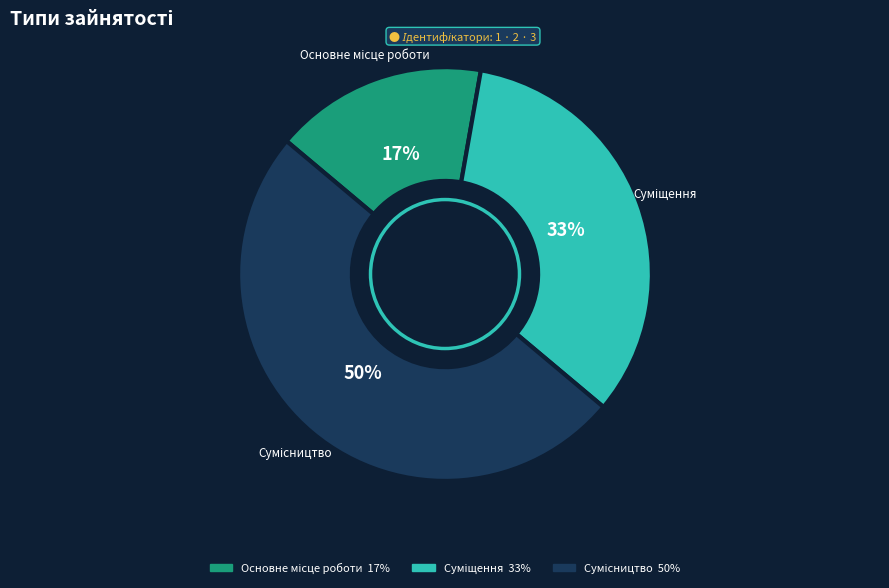

To the nearest percent, what is the difference between the largest and smallest slice percentages?

33%